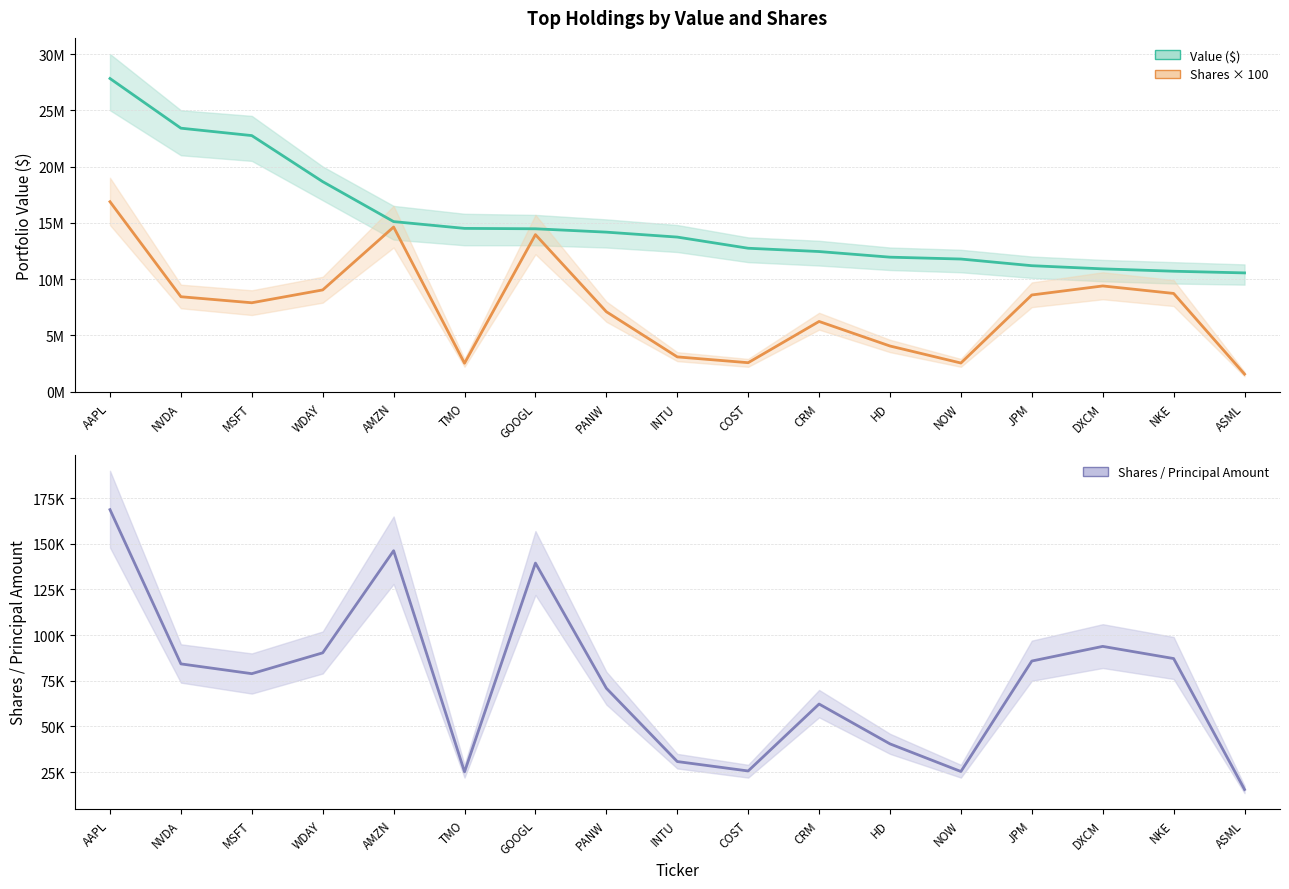

What is the approximate value of Shares × 100 at CRM?

6228400